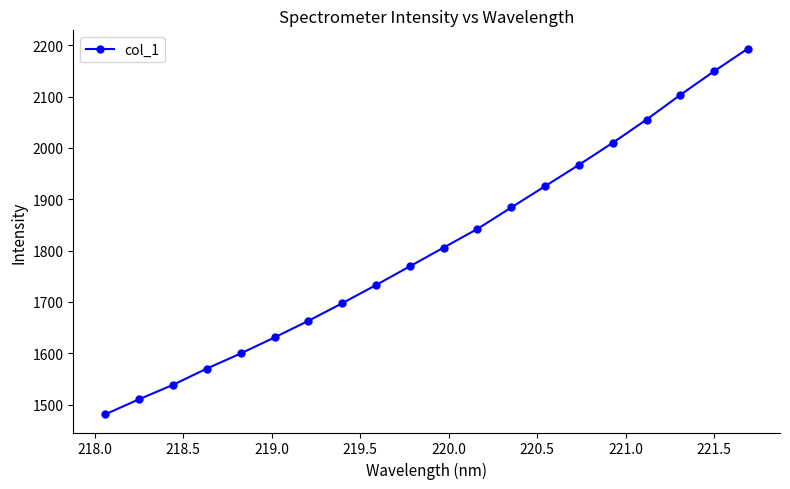

What is the value of the 12th point from the left?

1842.3